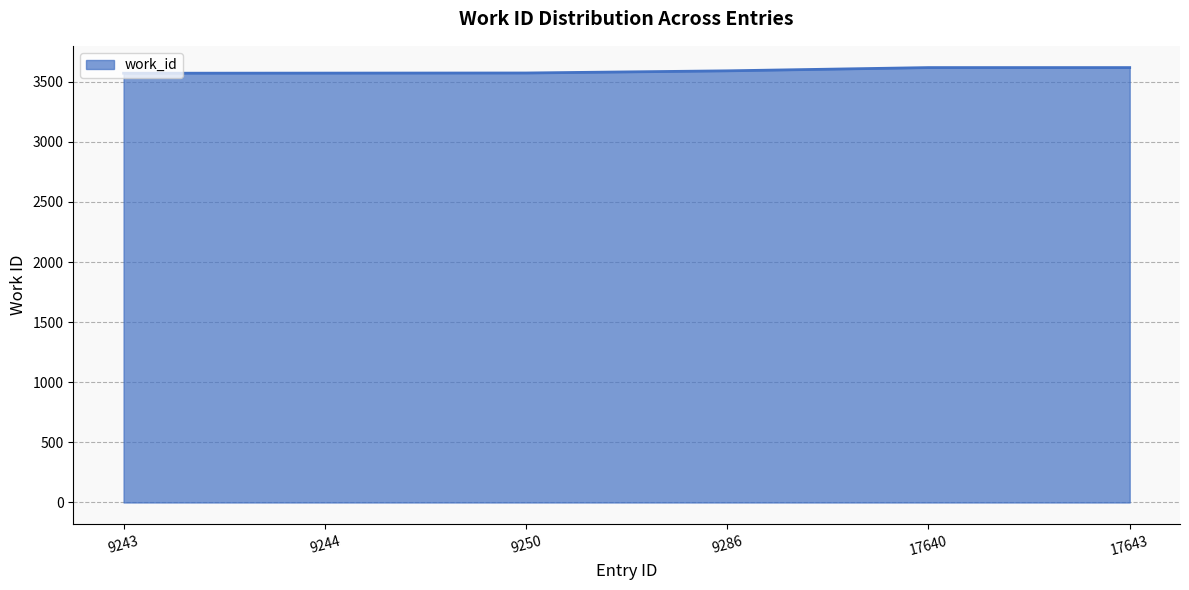

Is it true that the value at 17640 is 5170?

False